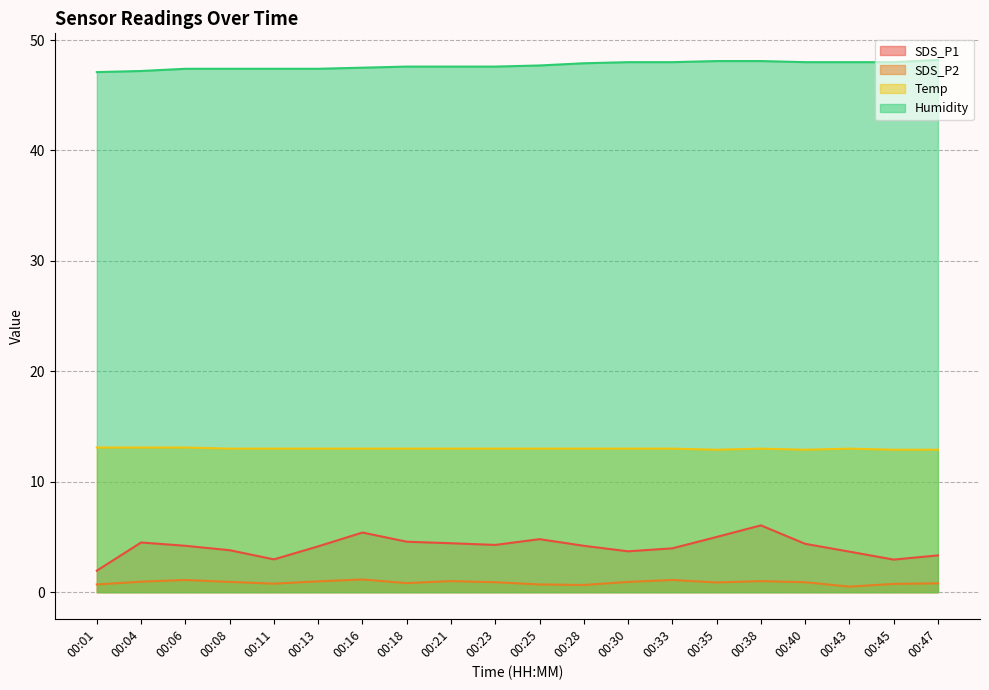

What is the value of the SDS_P1 point at the 15th from the left?

5.0